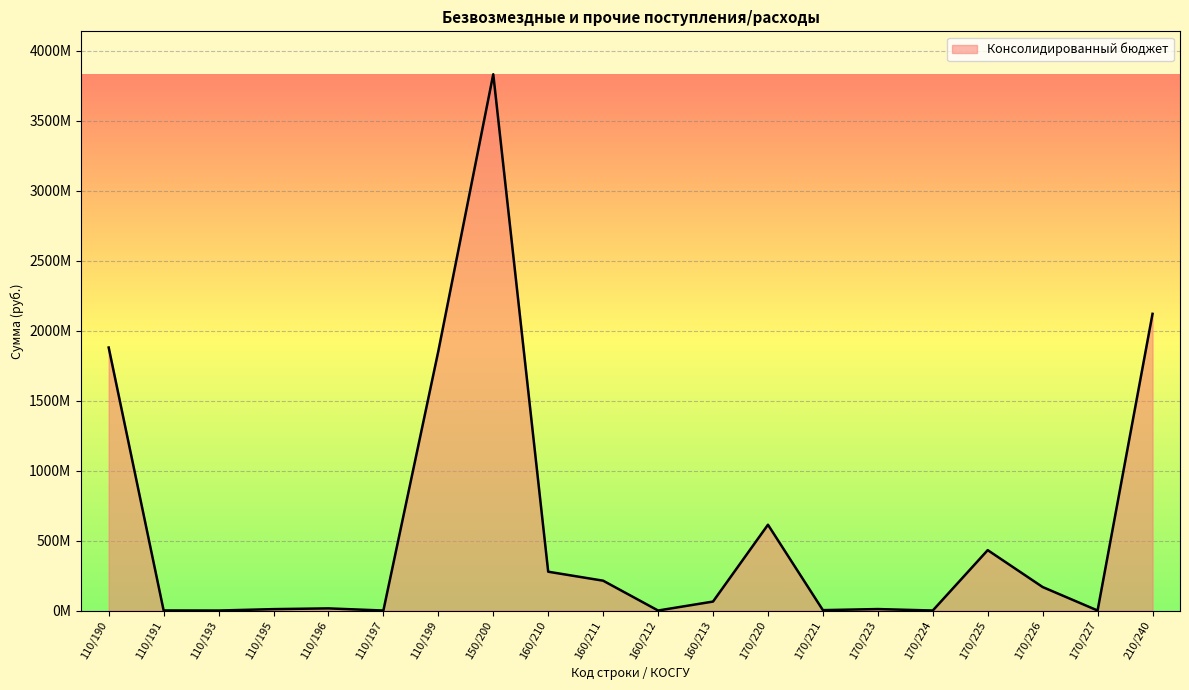

Reading left to right, list all the values displayed in this chart.

1878662915.0	607039.7	175.8	9993471.2	15330506.3	20100.0	1852711621.9	3830635084.4	277280170.0	213176860.8	74100.0	64029209.2	612789315.1	2829325.4	10469507.1	91848.0	431426015.1	167826036.4	146583.1	2119265311.9